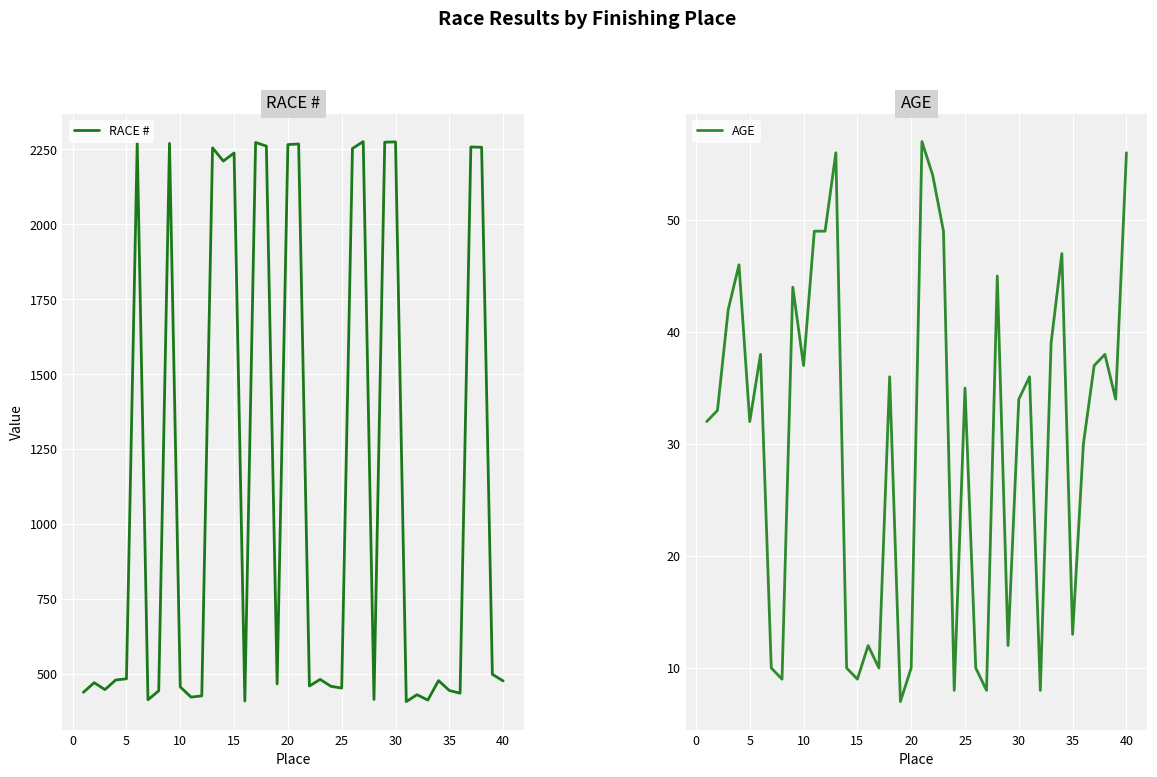

Is this an area chart (filled region under the line)?

No